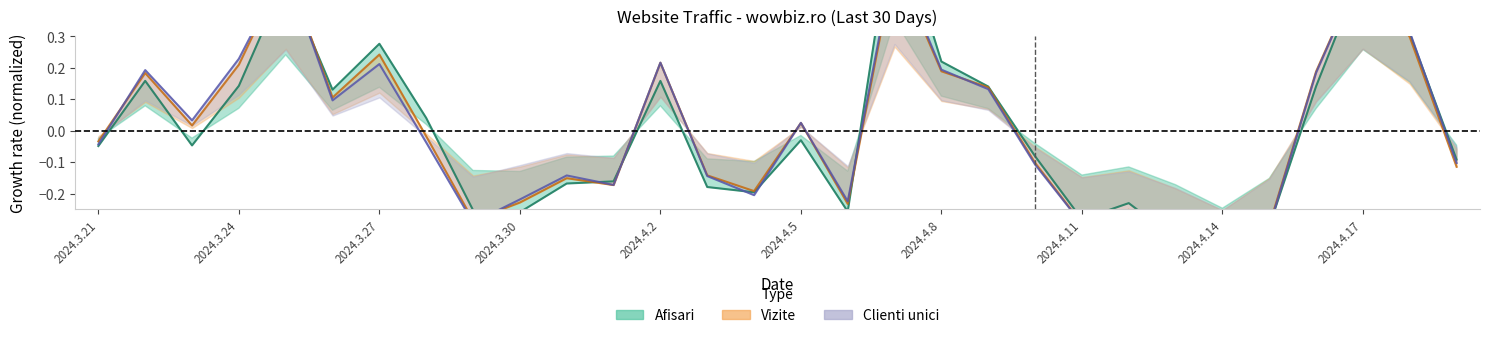

Between 2024.3.30 and 2024.4.8, which series saw the biggest shift?

Afisari